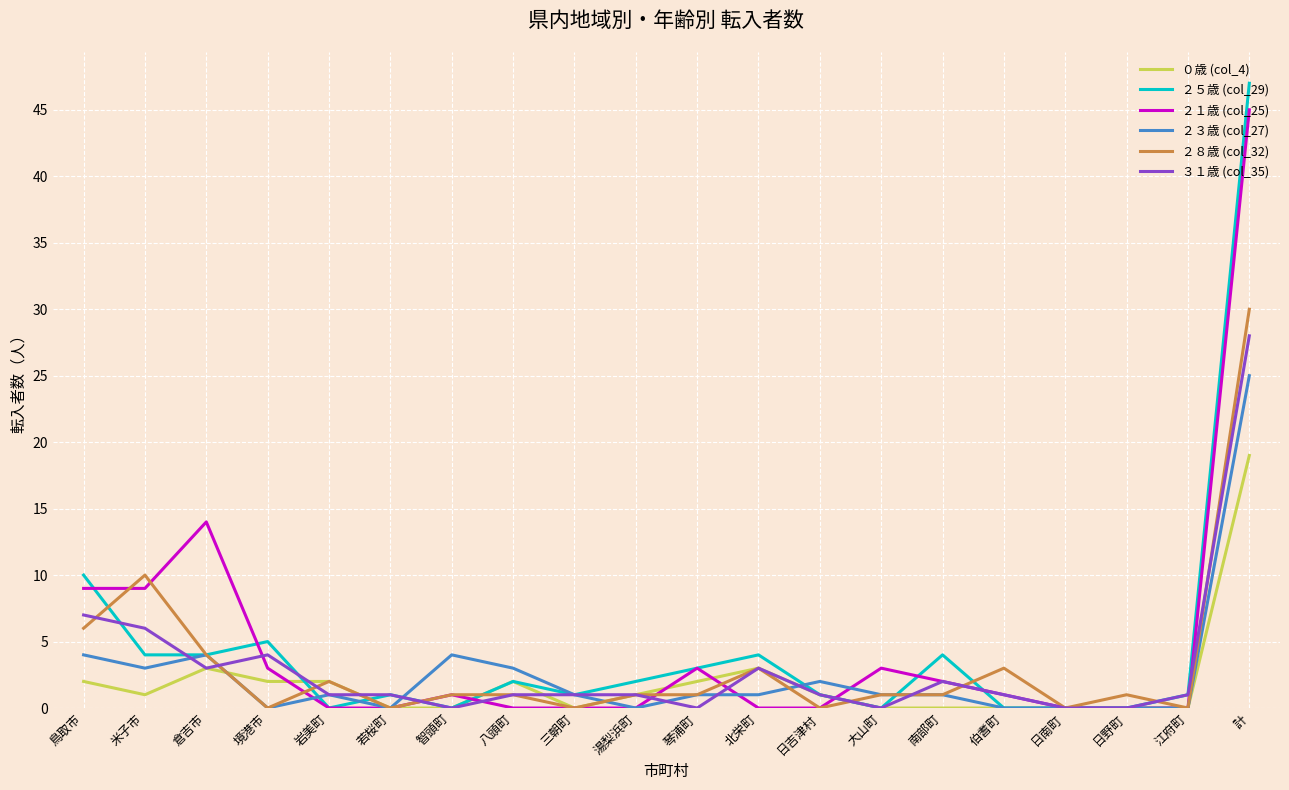

The ２１歳 (col_25) series shows 3 at 大山町. True or false?

True